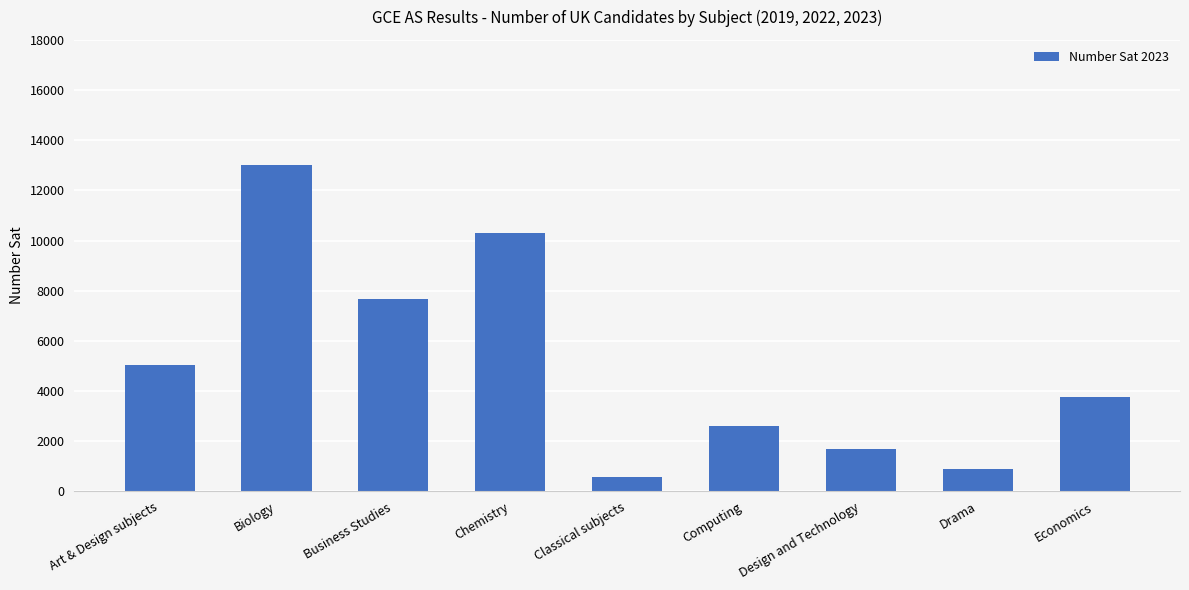

List the labels in order of value, largest first.

Biology, Chemistry, Business Studies, Art & Design subjects, Economics, Computing, Design and Technology, Drama, Classical subjects